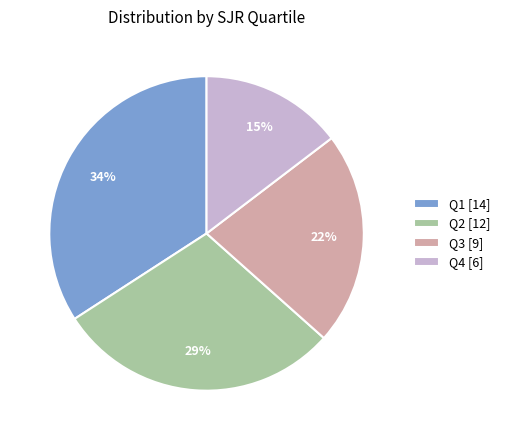

What is the smallest slice in the pie chart?

Q4